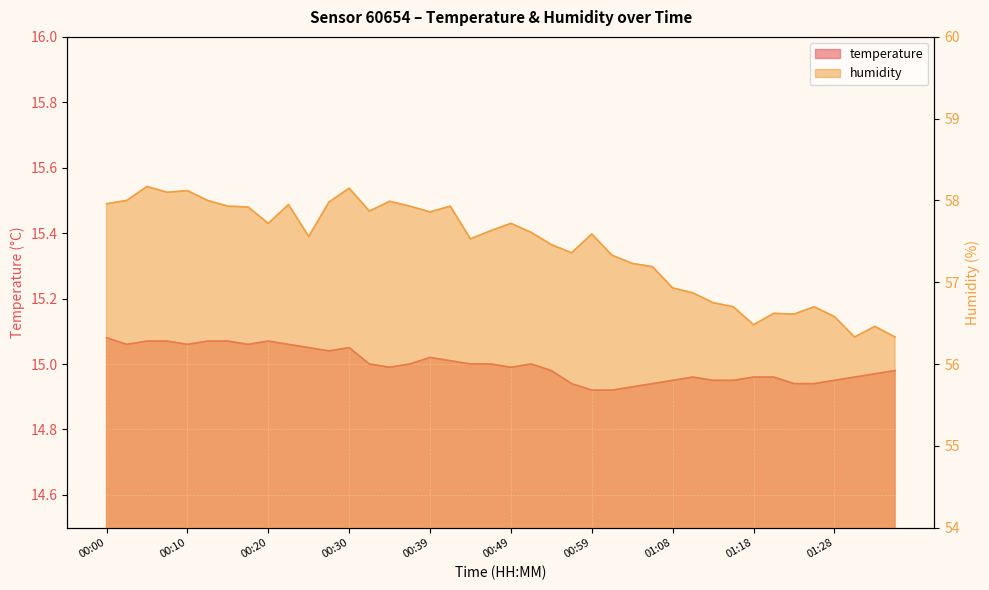

What is the difference between the maximum and minimum values in the humidity series?

1.8